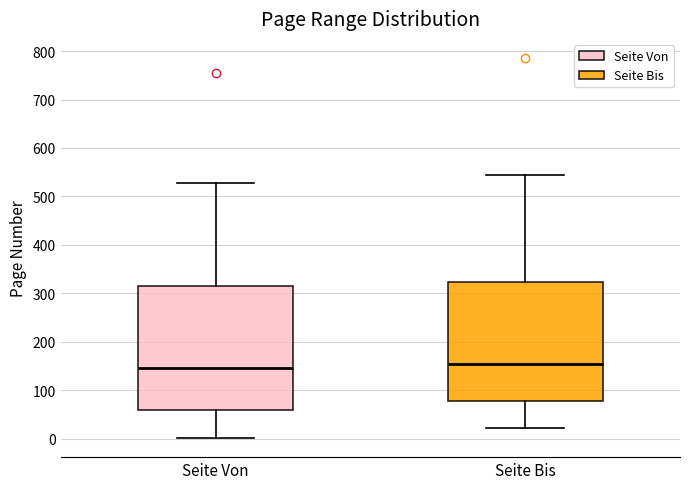

Which box is the tallest, from its lower edge to its upper edge?

Seite Von